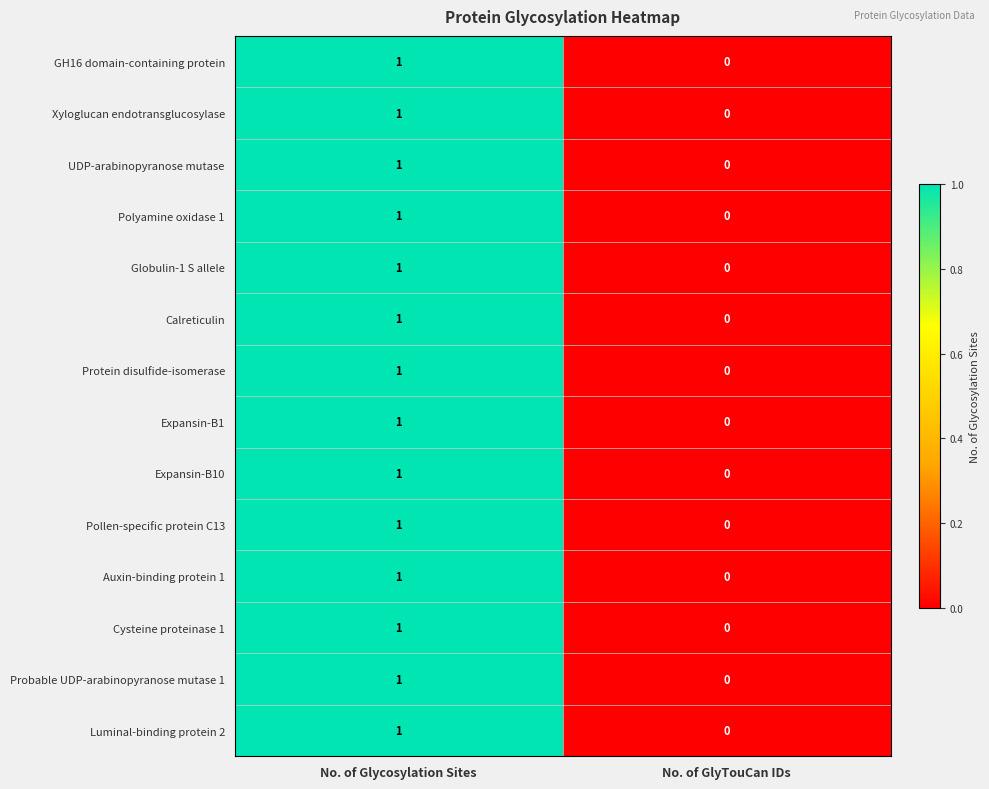

At which category is the sum across all series the highest?

No. of Glycosylation Sites